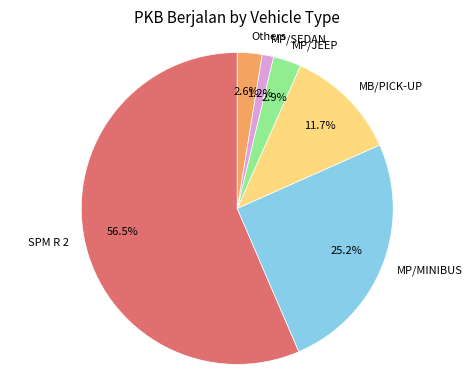

Combined, what portion of the pie is MP/MINIBUS and Others?

27.8%